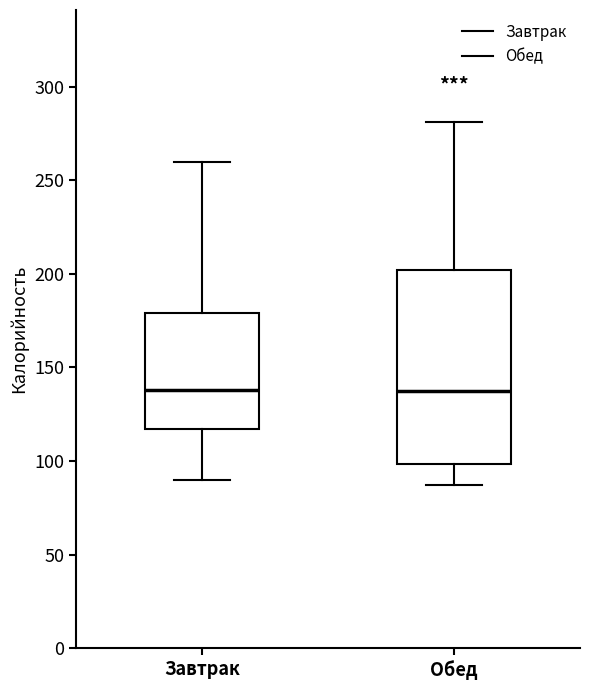

Which box is the tallest, from its lower edge to its upper edge?

Обед